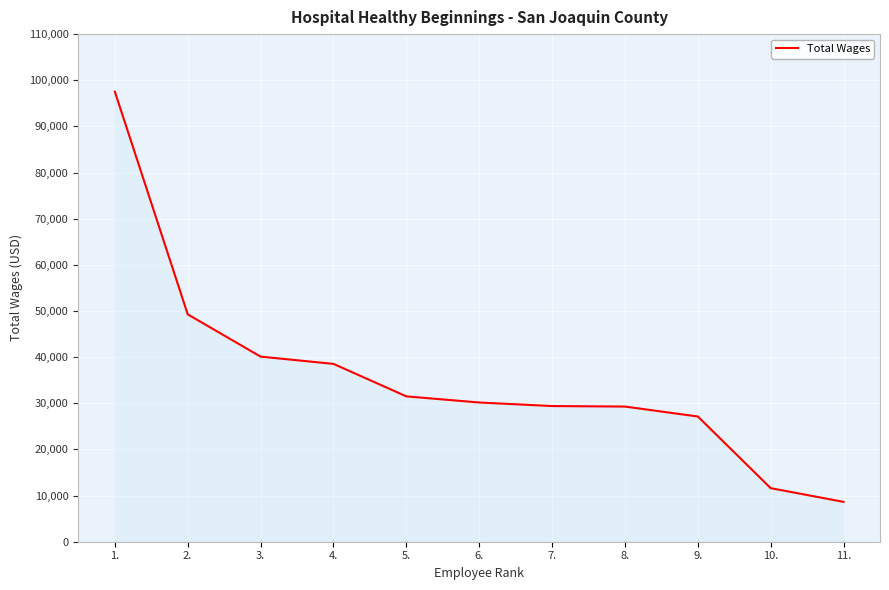

Does the chart display data point markers on the line(s)?

No